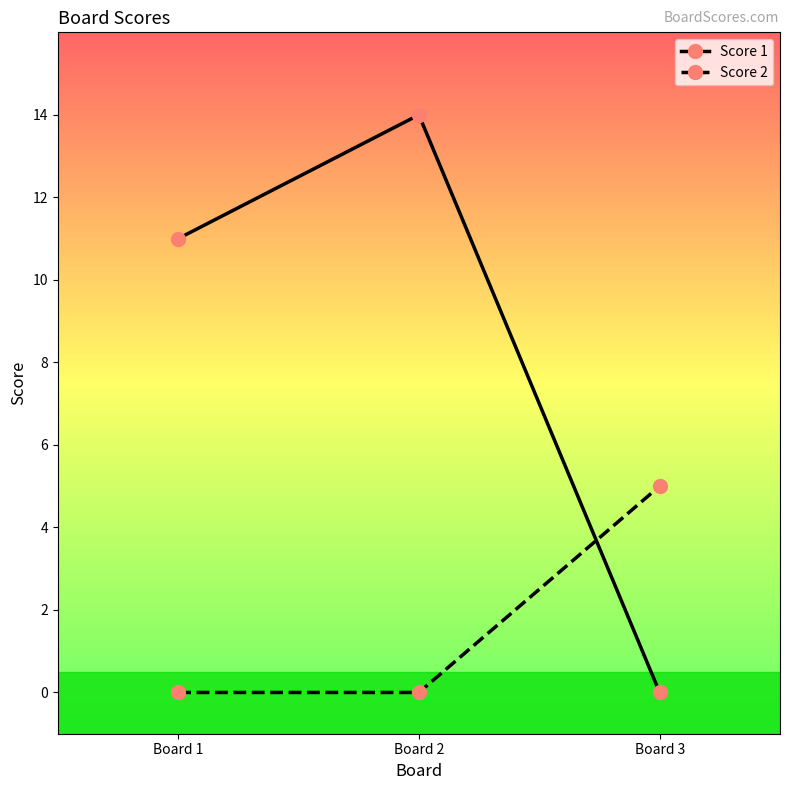

At which category is the sum across all series the highest?

Board 2